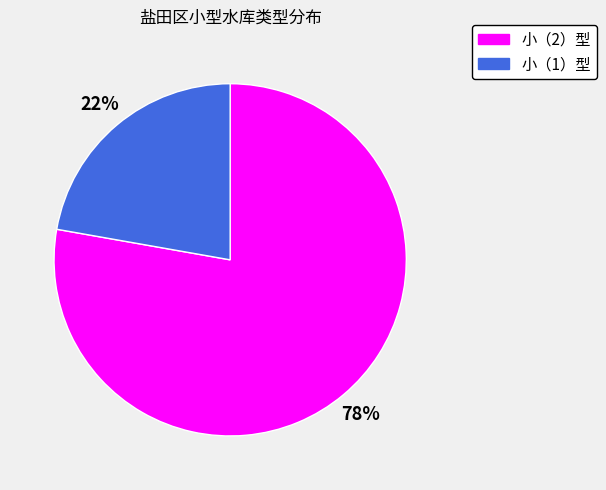

Approximately how many times larger is the value at 小（2）型 compared to 小（1）型?

3.5